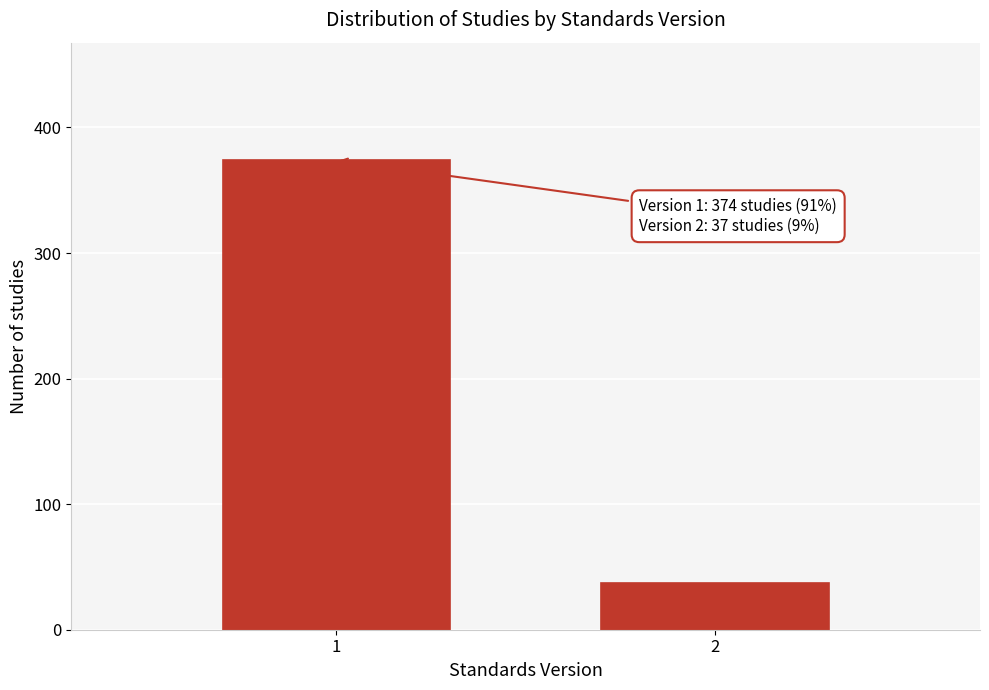

Reading left to right, transcribe all the data shown in this chart.

1=374	2=37